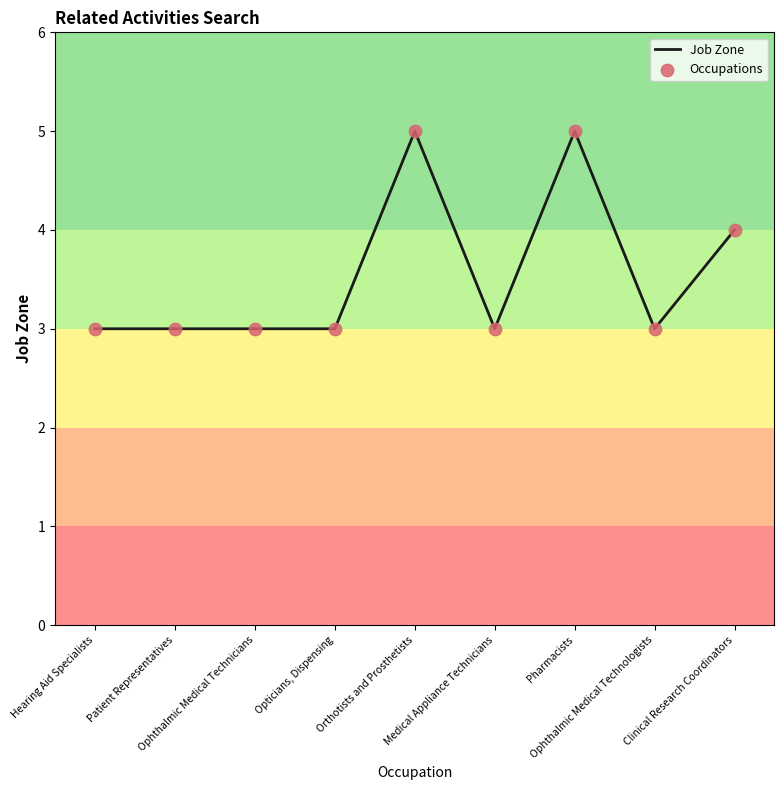

What is the minimum value shown in the chart?

3